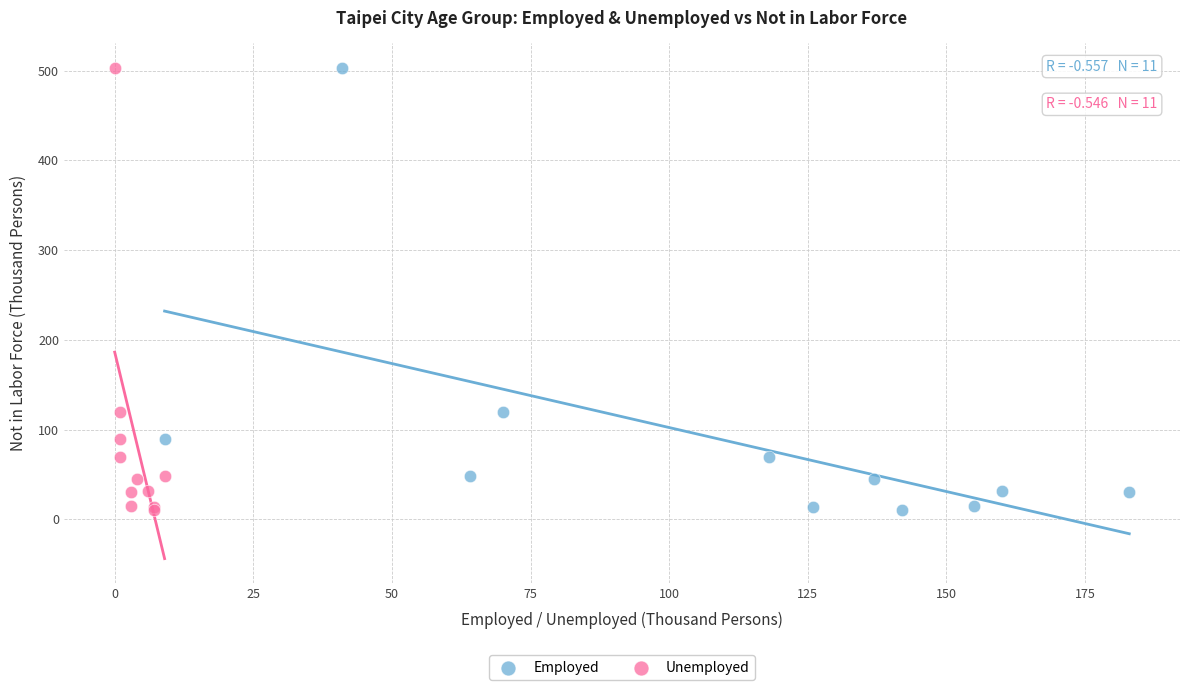

What are all the series names shown in the legend?

Employed, Unemployed